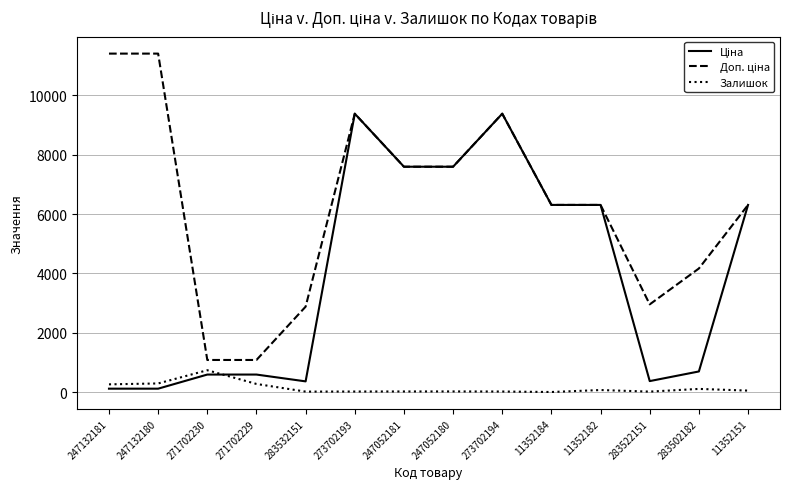

What is the greatest value displayed?

11410.0